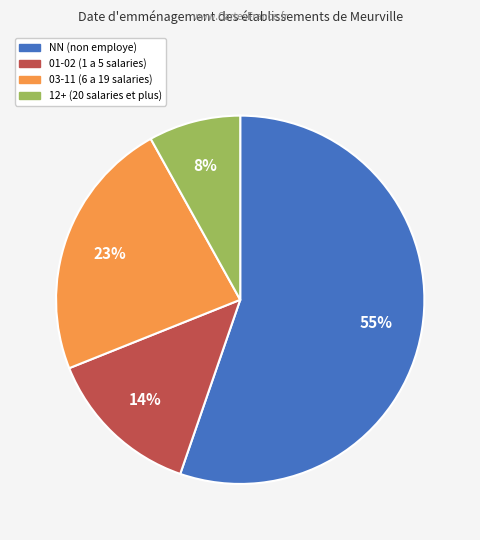

To the nearest percent, what is the difference between the largest and smallest slice percentages?

47%